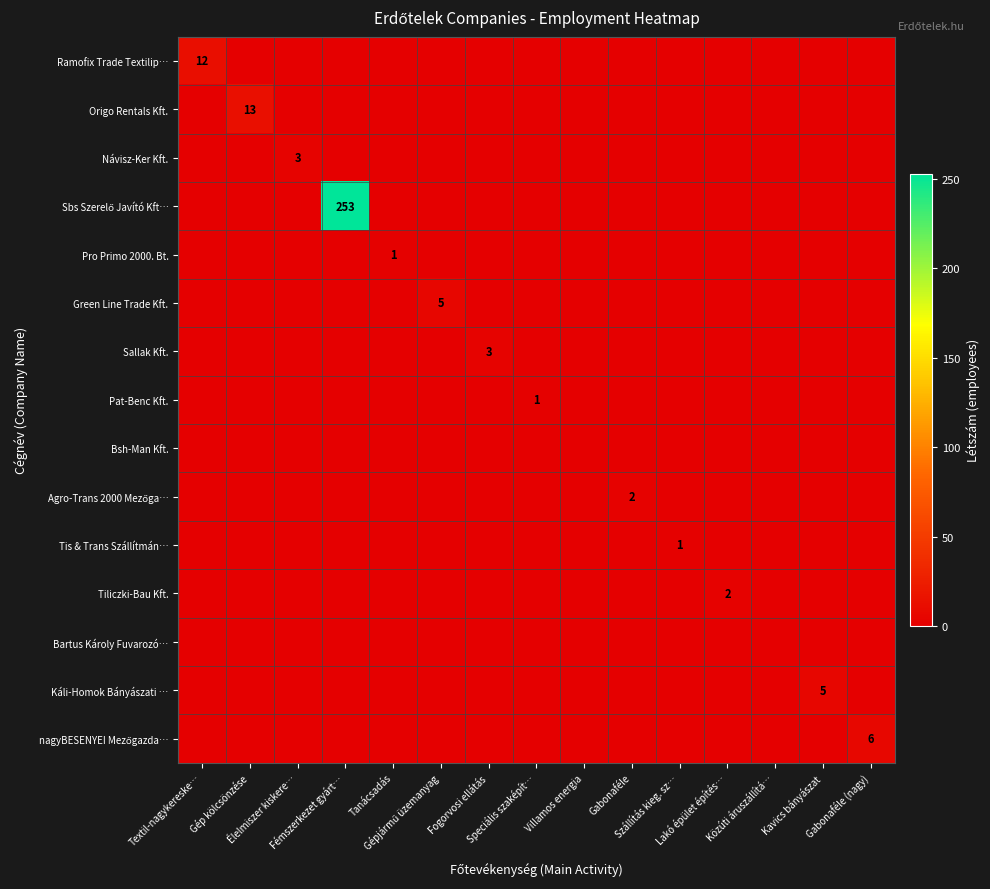

What is the difference between the maximum and minimum values in the nagyBESENYEI Mezőgazda… series?

6